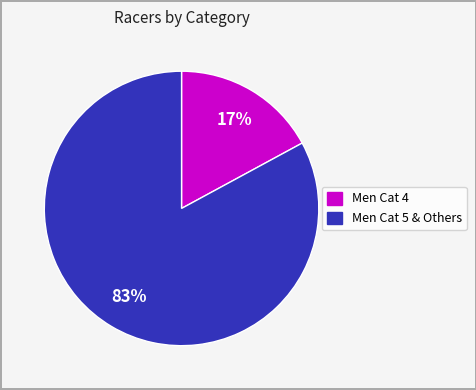

Is the sum of Men Cat 4 and Men Cat 5 & Others greater than half?

Yes